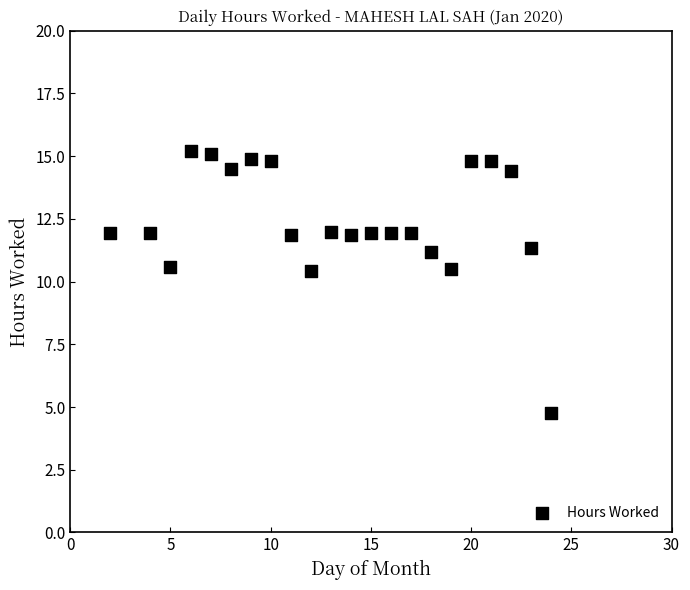

What is the range of X values (max minus min)?

22.0